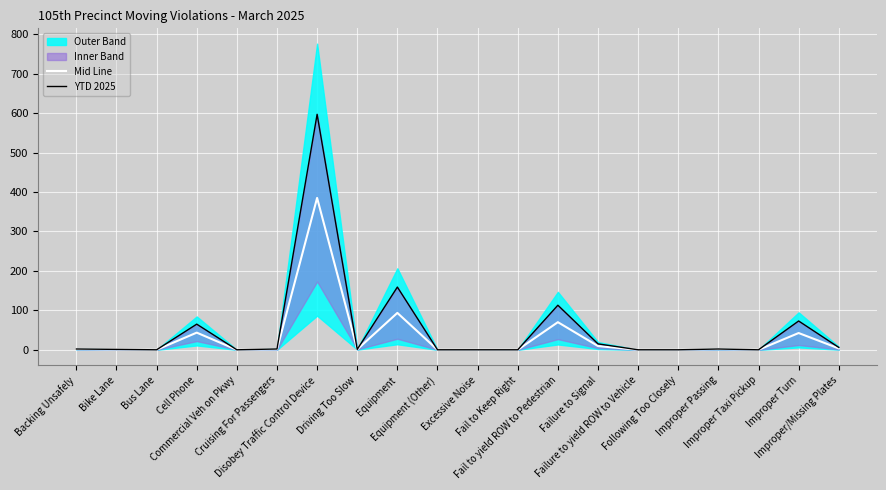

How many interior local valleys does the YTD 2025 series have?

4